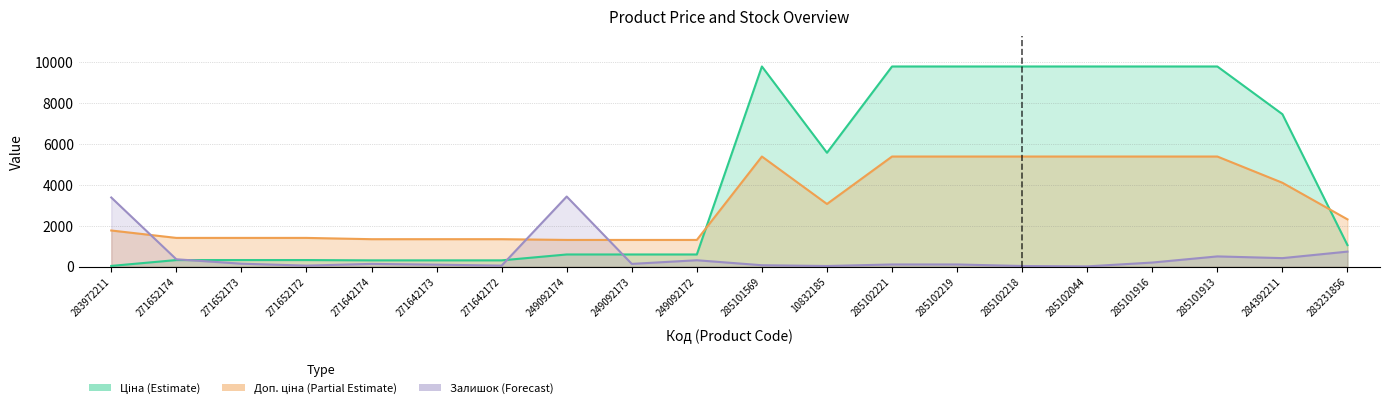

In Залишок, how many points are lower than both neighbors (excluding endpoints)?

6